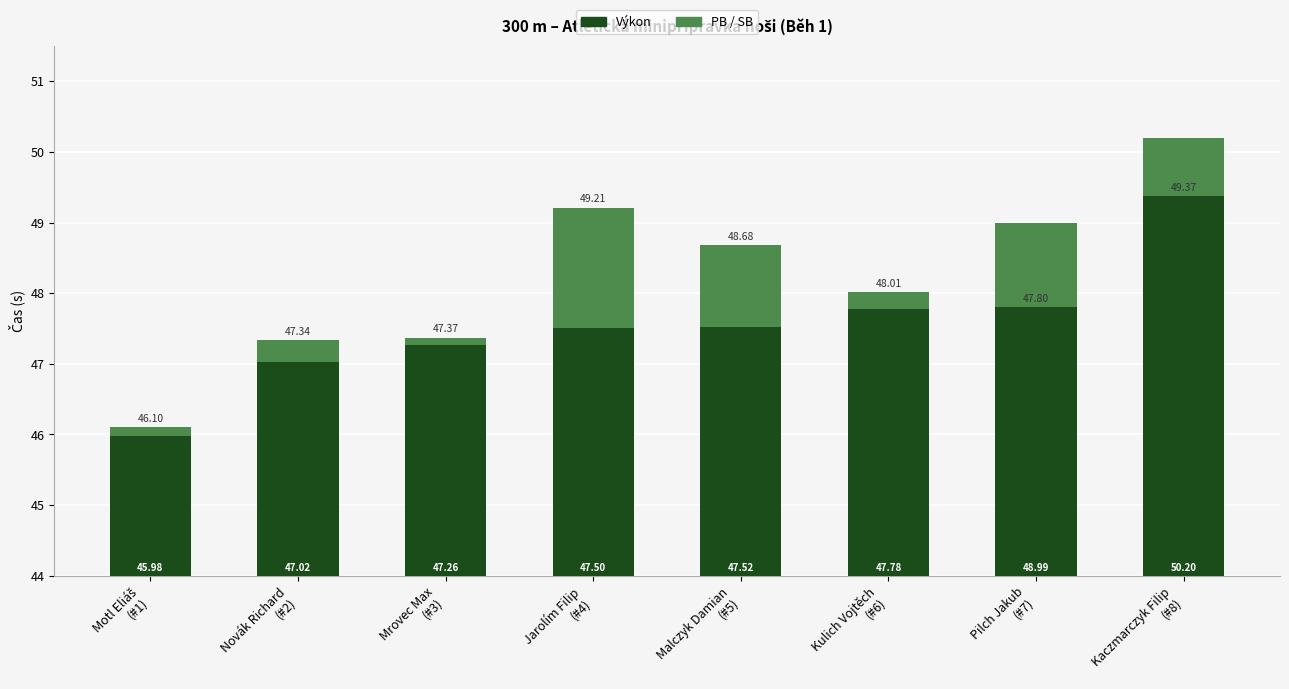

How many bars are there in each group?

2